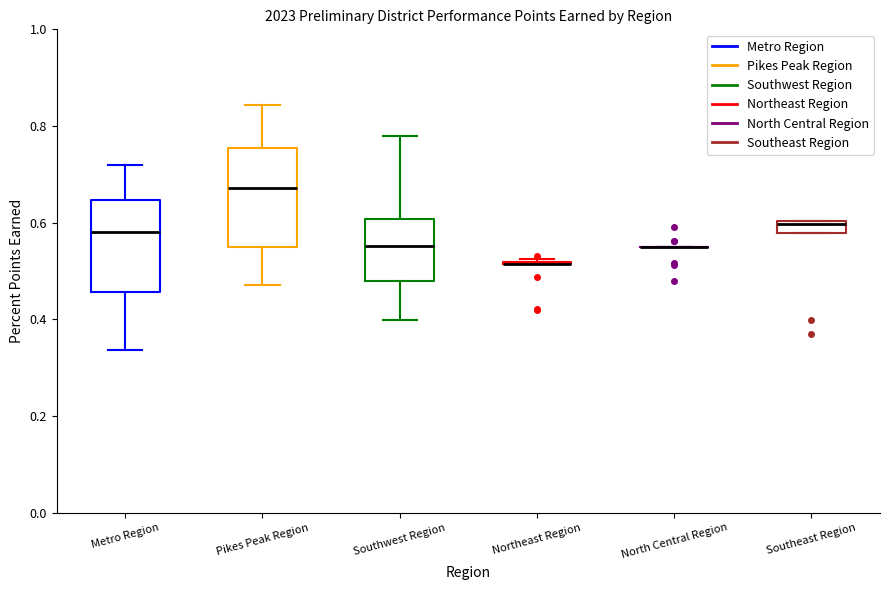

Where does the upper whisker of the box for Southwest Region end on the y-axis? The values are not printed on the chart, so give them approximately, as read against the axis.

0.78